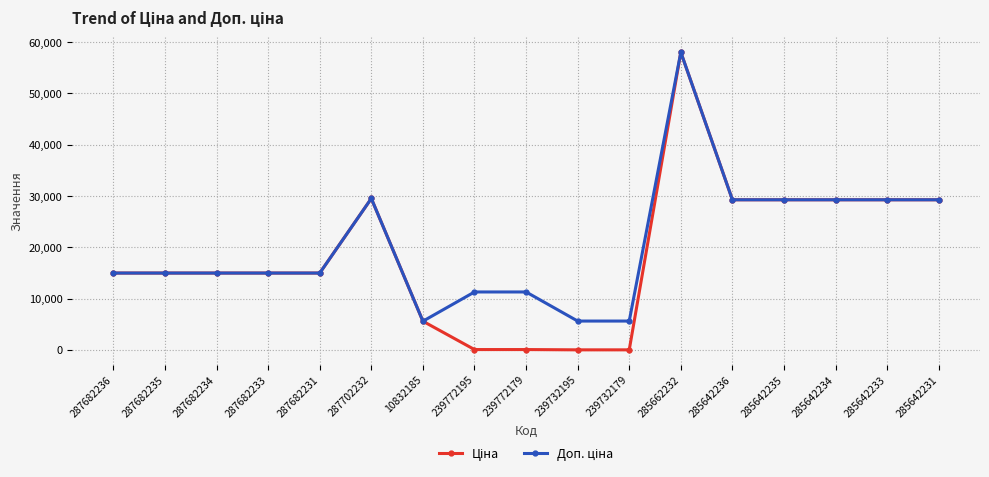

What is the greatest value displayed?

58037.0